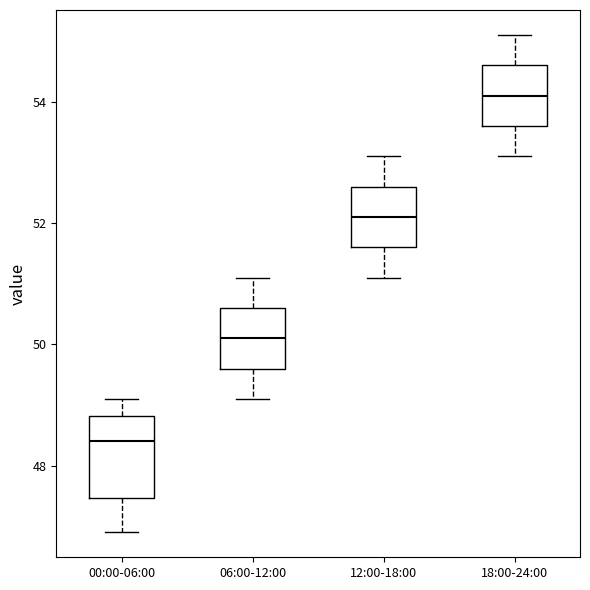

Where does the upper whisker of the box for 12:00-18:00 end on the y-axis? The values are not printed on the chart, so give them approximately, as read against the axis.

53.2